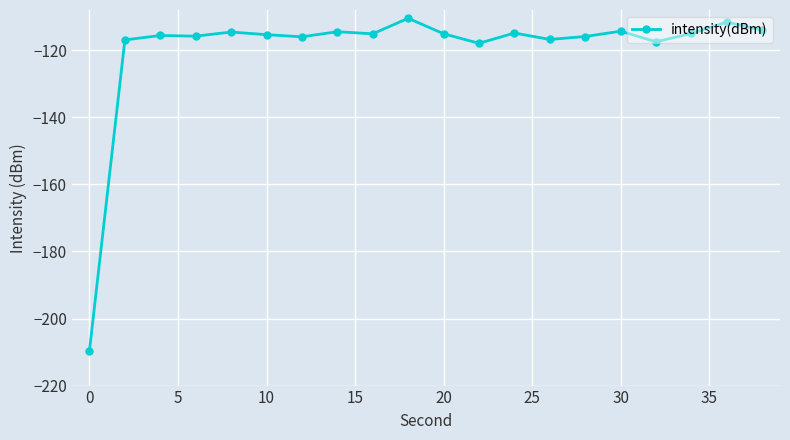

What is the average value?

-119.8